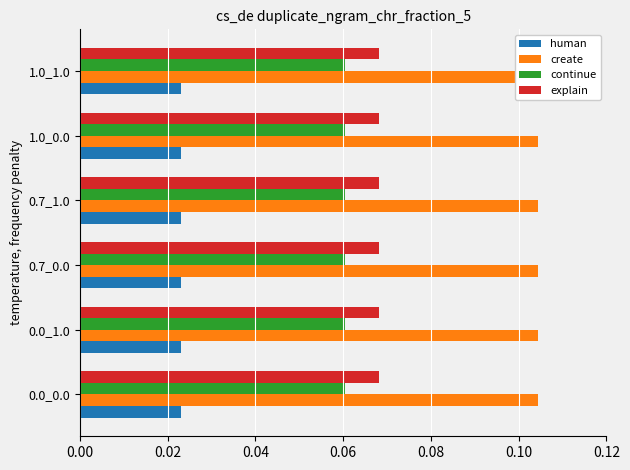

The value of continue at 1.0_0.0 is 0.0. True or false?

False